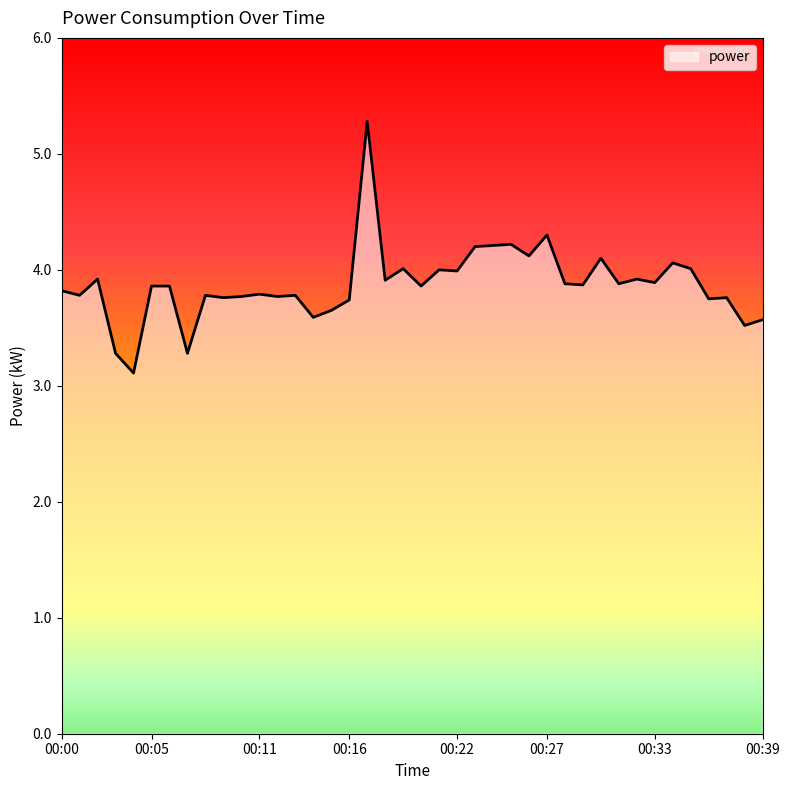

What is the difference between the maximum and minimum values?

2.2